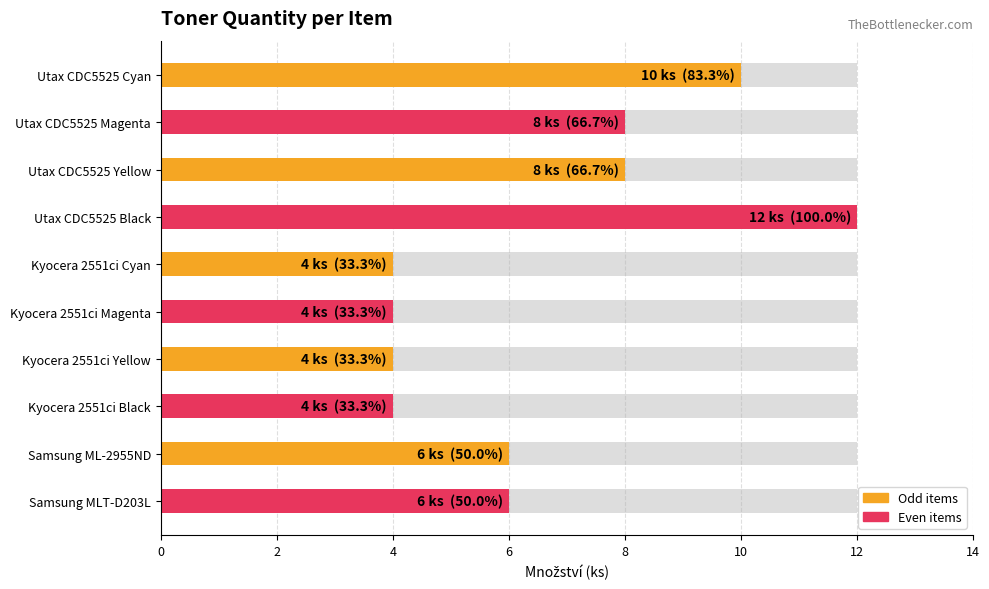

List the labels in order of value, largest first.

Utax CDC5525 Black, Utax CDC5525 Cyan, Utax CDC5525 Magenta, Utax CDC5525 Yellow, Samsung ML-2955ND, Samsung MLT-D203L, Kyocera 2551ci Cyan, Kyocera 2551ci Magenta, Kyocera 2551ci Yellow, Kyocera 2551ci Black